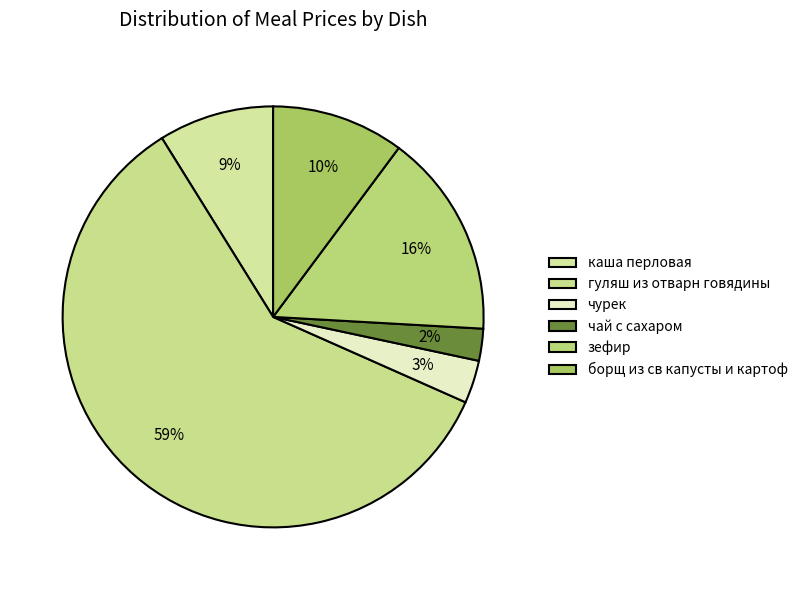

Between чай с сахаром and чурек, which is larger?

чурек